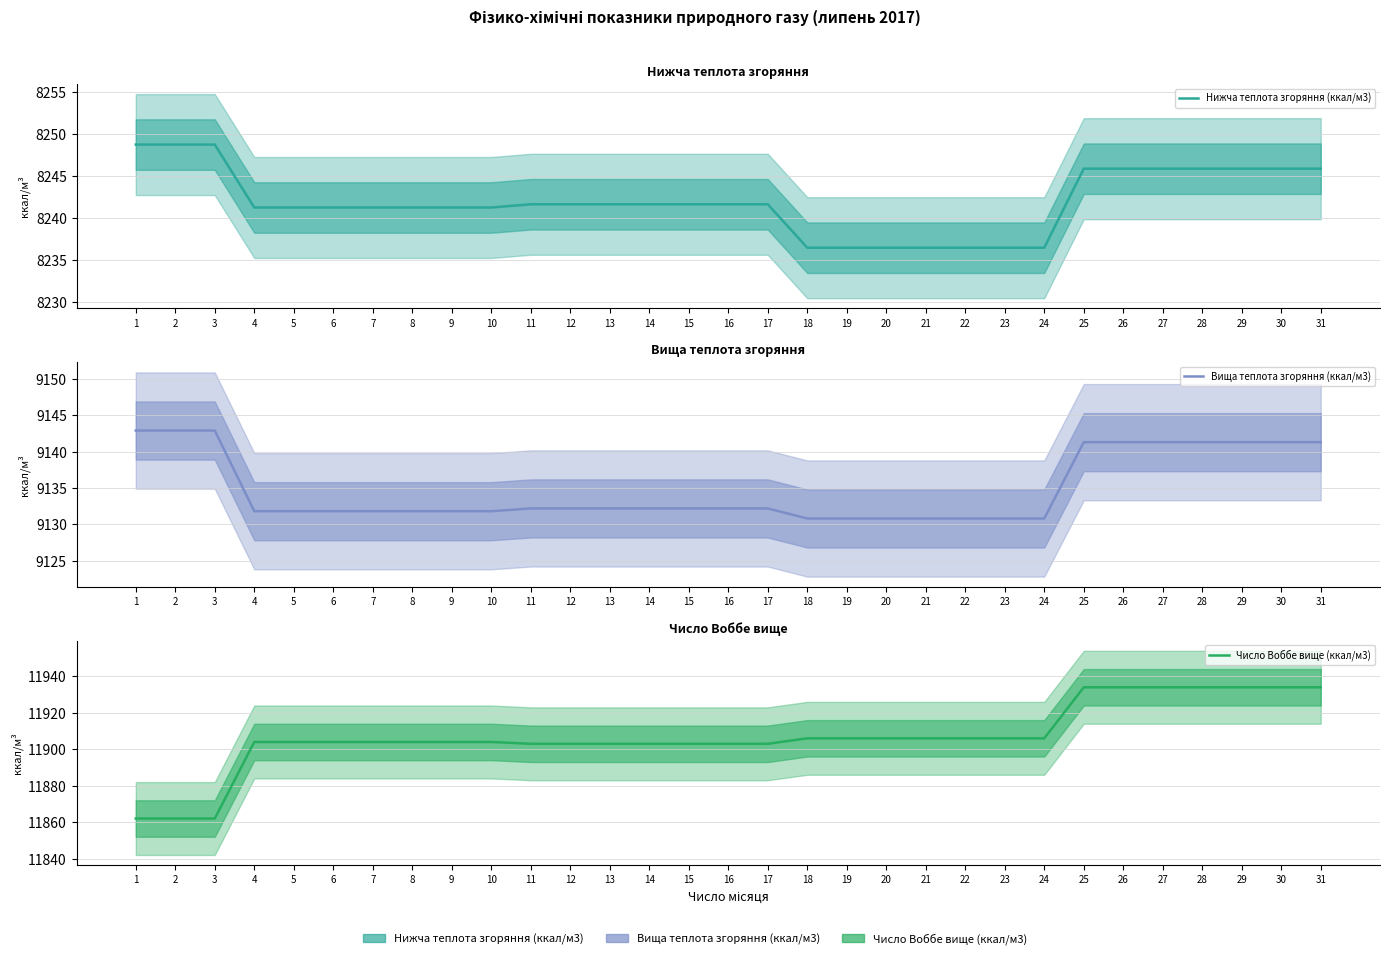

True or false: Вища теплота згоряння (ккал/м3) and Нижча теплота згоряння (ккал/м3) cross at least once.

False